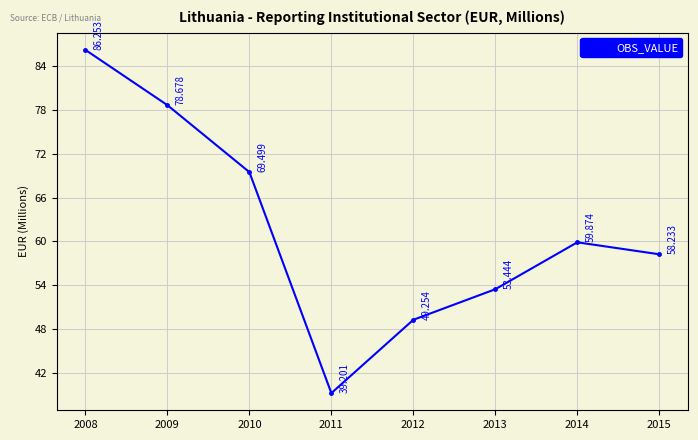

Is it true that the value at 2011 is 39.2?

True